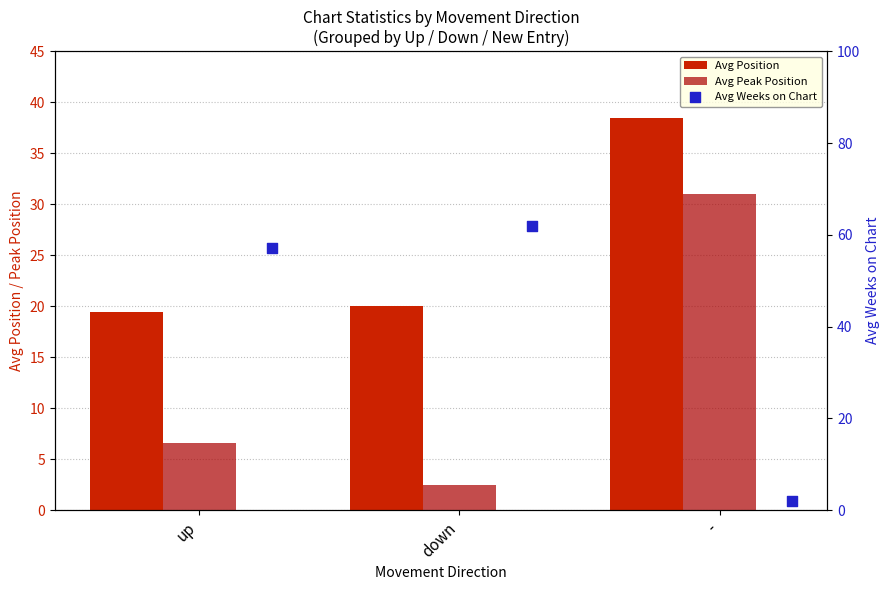

At how many categories does at least one series exceed 21?

3